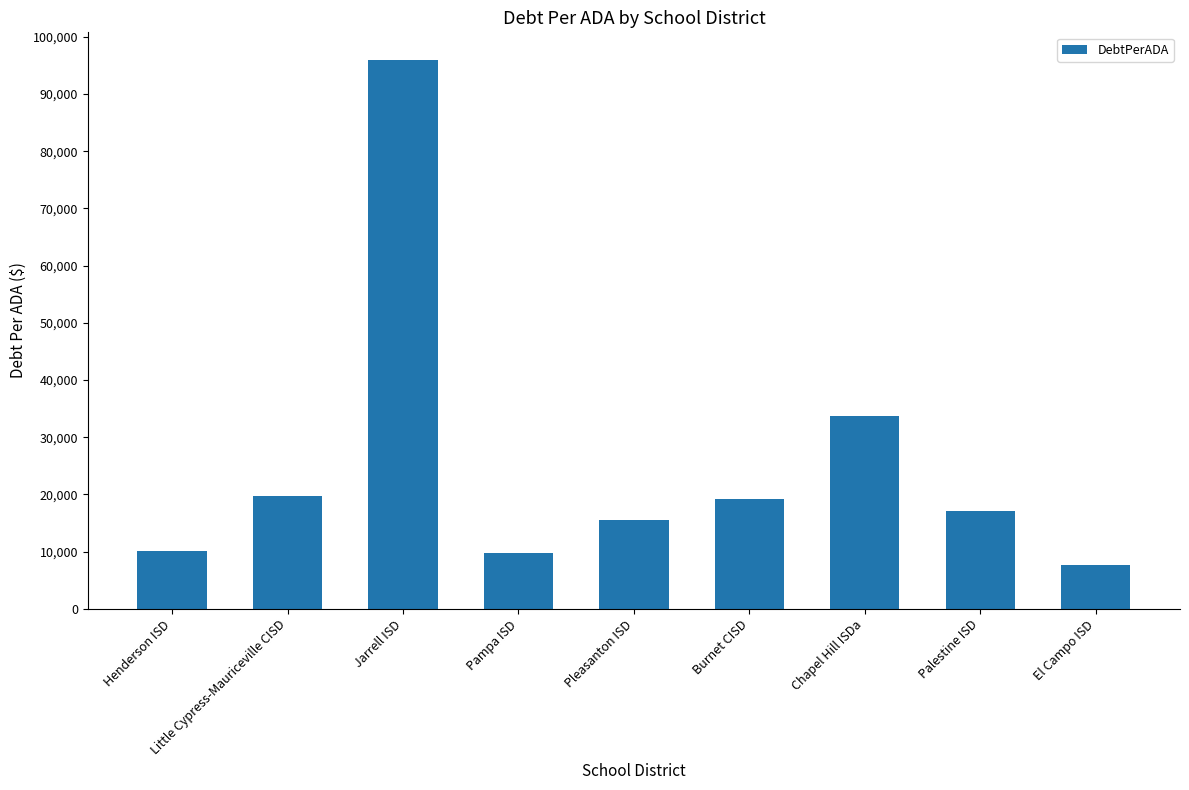

The chart shows a value of 7738.3 at El Campo ISD. True or false?

True